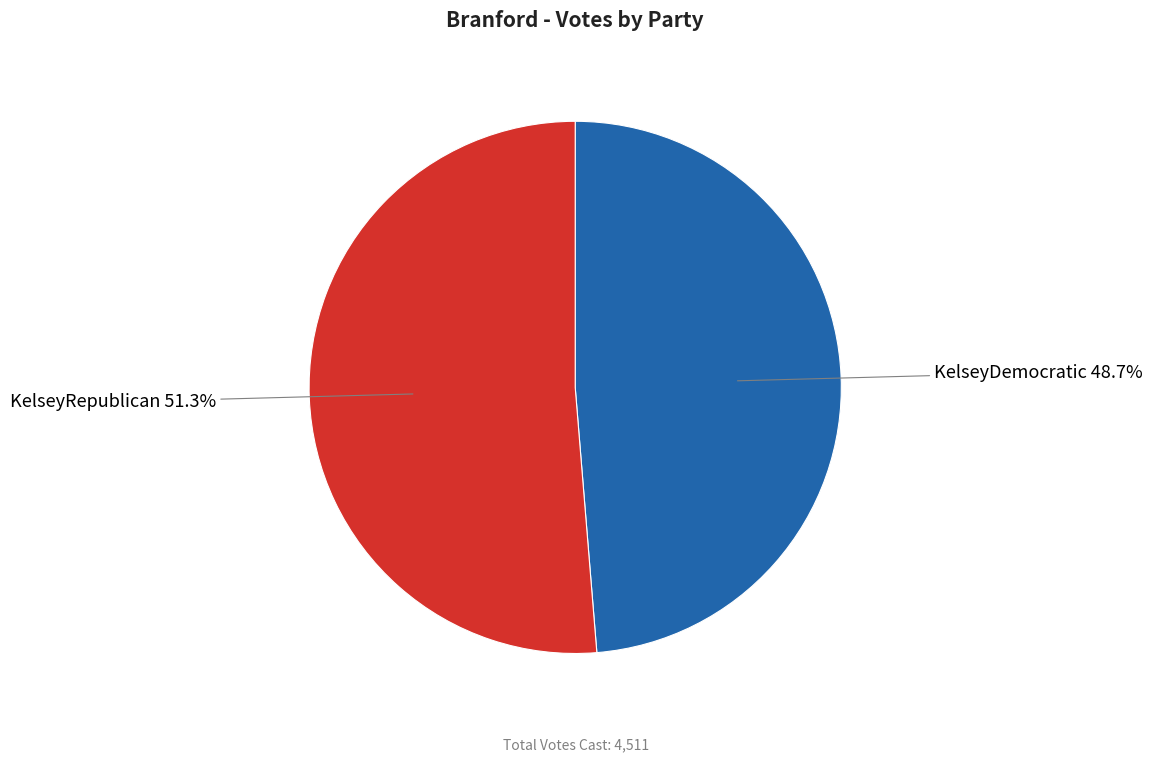

The KelseyDemocratic slice represents 49% of the pie. True or false?

True